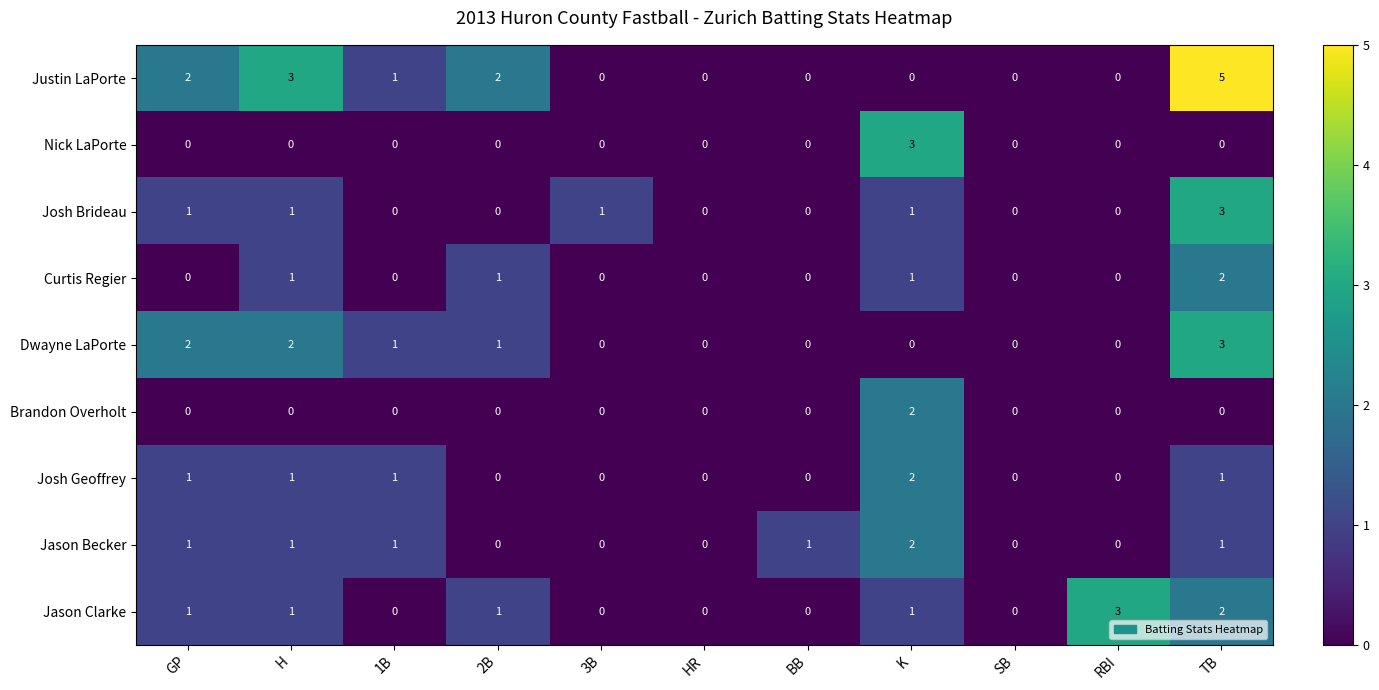

At how many categories does at least one series exceed 2?

4